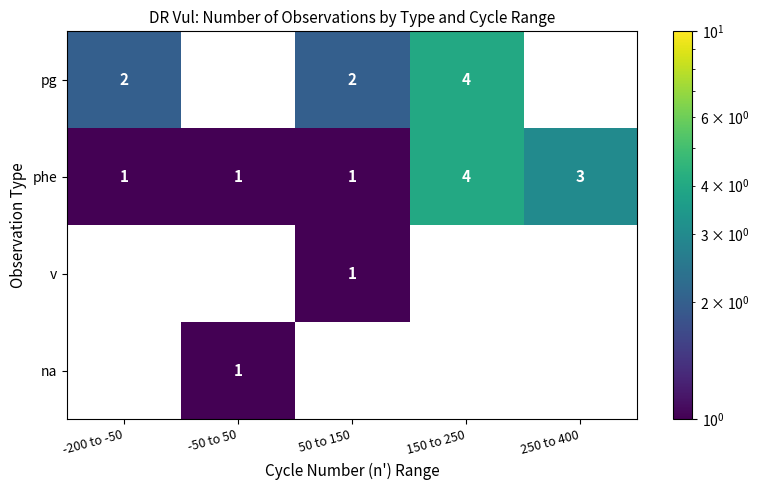

The pg series shows 1 at 50 to 150. True or false?

False